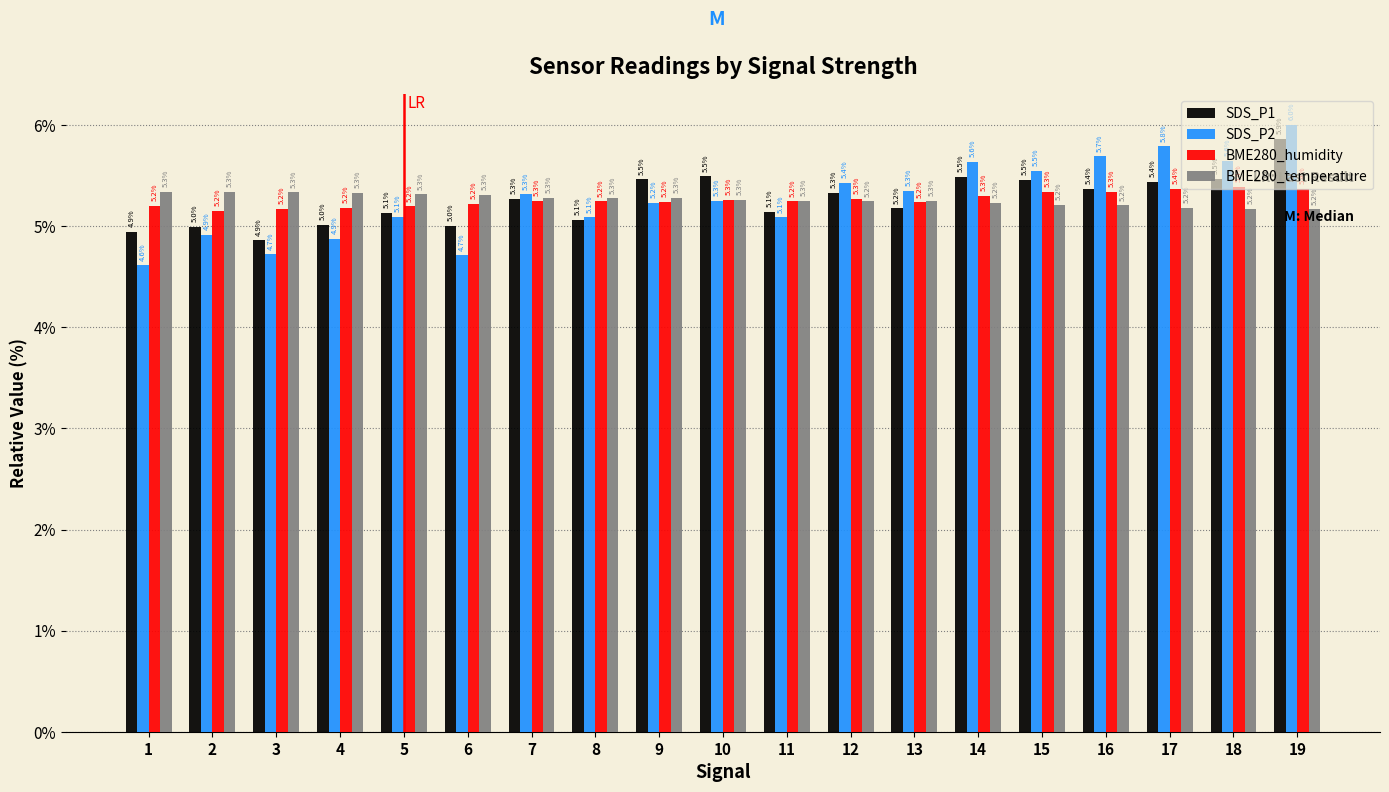

What is the value of the BME280_temperature bar at the 9th from the left?

5.3